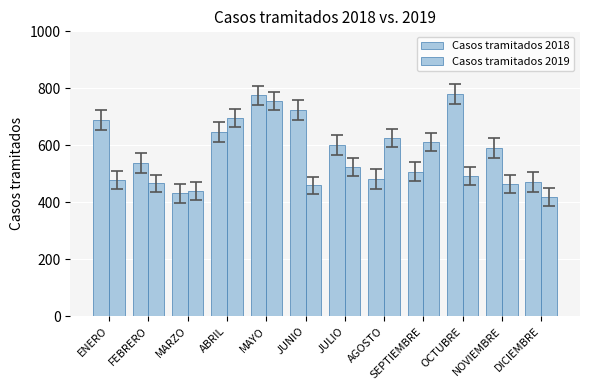

What is the total value across all series at FEBRERO?

1003